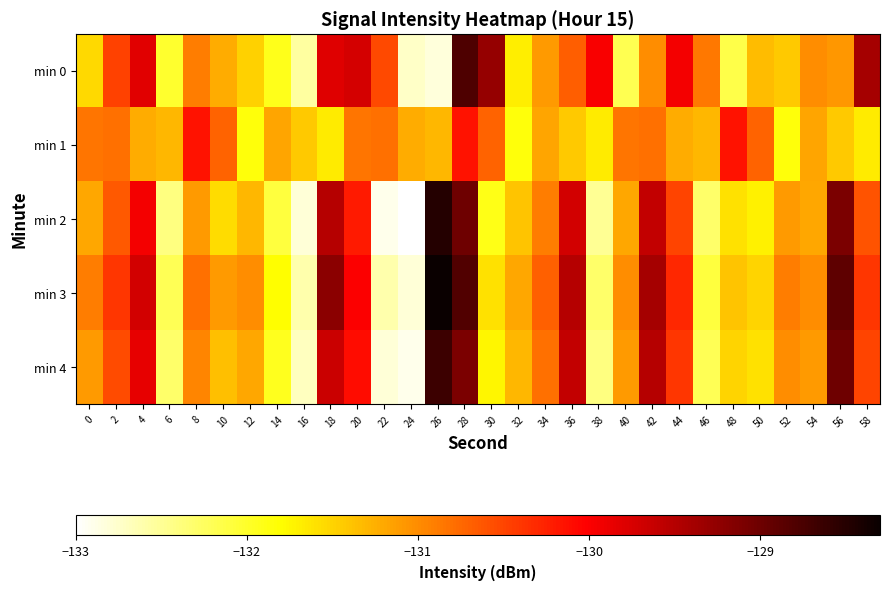

Reading left to right, extract all data points from this chart.

min 0: 0=-131.5	2=-130.5	4=-129.8	6=-132.0	8=-130.9	10=-131.2	12=-131.5	14=-131.9	16=-132.6	18=-129.8	20=-129.7	22=-130.5	24=-132.7	26=-132.8	28=-128.8	30=-129.3	32=-131.7	34=-131.1	36=-130.7	38=-130.0	40=-132.2	42=-131.0	44=-129.9	46=-130.9	48=-132.1	50=-131.3	52=-131.4	54=-131.0	56=-131.1	58=-129.4
min 1: 0=-130.9	2=-130.8	4=-131.2	6=-131.3	8=-130.2	10=-130.7	12=-131.8	14=-131.2	16=-131.4	18=-131.7	20=-130.9	22=-130.8	24=-131.2	26=-131.3	28=-130.2	30=-130.7	32=-131.8	34=-131.2	36=-131.4	38=-131.7	40=-130.9	42=-130.8	44=-131.2	46=-131.3	48=-130.2	50=-130.7	52=-131.8	54=-131.2	56=-131.4	58=-131.7
min 2: 0=-131.2	2=-130.7	4=-129.9	6=-132.4	8=-131.1	10=-131.6	12=-131.3	14=-132.1	16=-132.8	18=-129.5	20=-130.2	22=-132.9	24=-133.0	26=-128.5	28=-129.0	30=-131.9	32=-131.4	34=-130.9	36=-129.7	38=-132.5	40=-131.2	42=-129.6	44=-130.5	46=-132.3	48=-131.6	50=-131.7	52=-131.1	54=-131.2	56=-129.1	58=-130.6
min 3: 0=-130.9	2=-130.4	4=-129.7	6=-132.2	8=-130.8	10=-131.1	12=-131.0	14=-131.8	16=-132.6	18=-129.2	20=-130.0	22=-132.6	24=-132.8	26=-128.3	28=-128.8	30=-131.6	32=-131.2	34=-130.7	36=-129.5	38=-132.3	40=-131.0	42=-129.4	44=-130.3	46=-132.1	48=-131.4	50=-131.5	52=-130.9	54=-131.0	56=-128.9	58=-130.4
min 4: 0=-131.1	2=-130.6	4=-129.8	6=-132.3	8=-130.9	10=-131.3	12=-131.2	14=-131.9	16=-132.7	18=-129.7	20=-130.1	22=-132.8	24=-132.9	26=-128.7	28=-129.1	30=-131.8	32=-131.3	34=-130.8	36=-129.6	38=-132.4	40=-131.1	42=-129.5	44=-130.4	46=-132.2	48=-131.5	50=-131.6	52=-131.0	54=-131.1	56=-129.0	58=-130.5